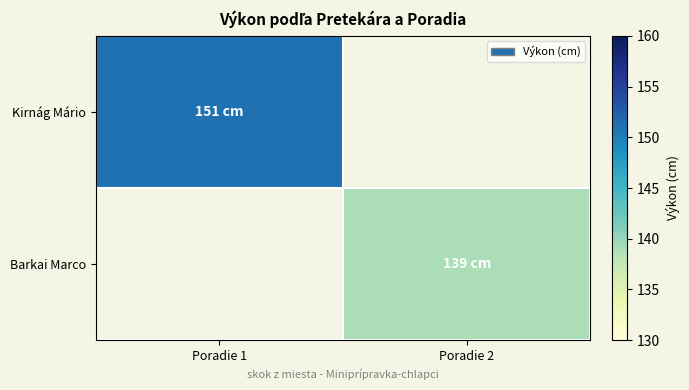

True or false: Kirnág Mário has a value of 151.0 at Poradie 1.

True